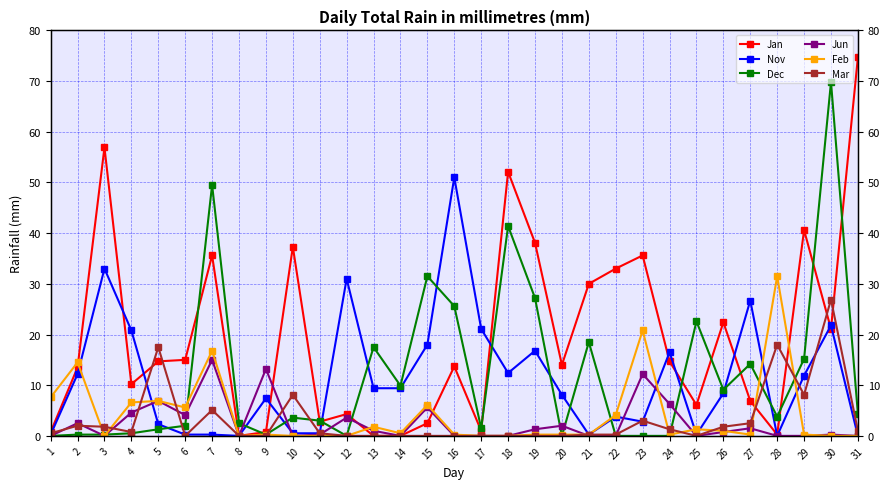

Which series ends up on top after the final intersection of Feb and Dec?

Dec